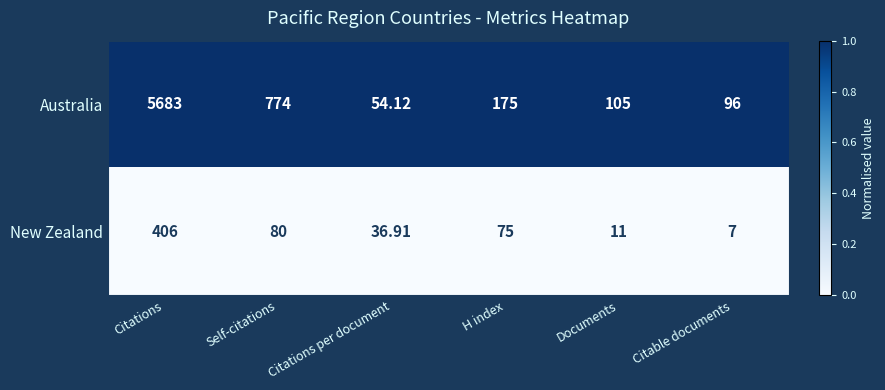

Between Citations and Documents, which series saw the biggest shift?

Australia